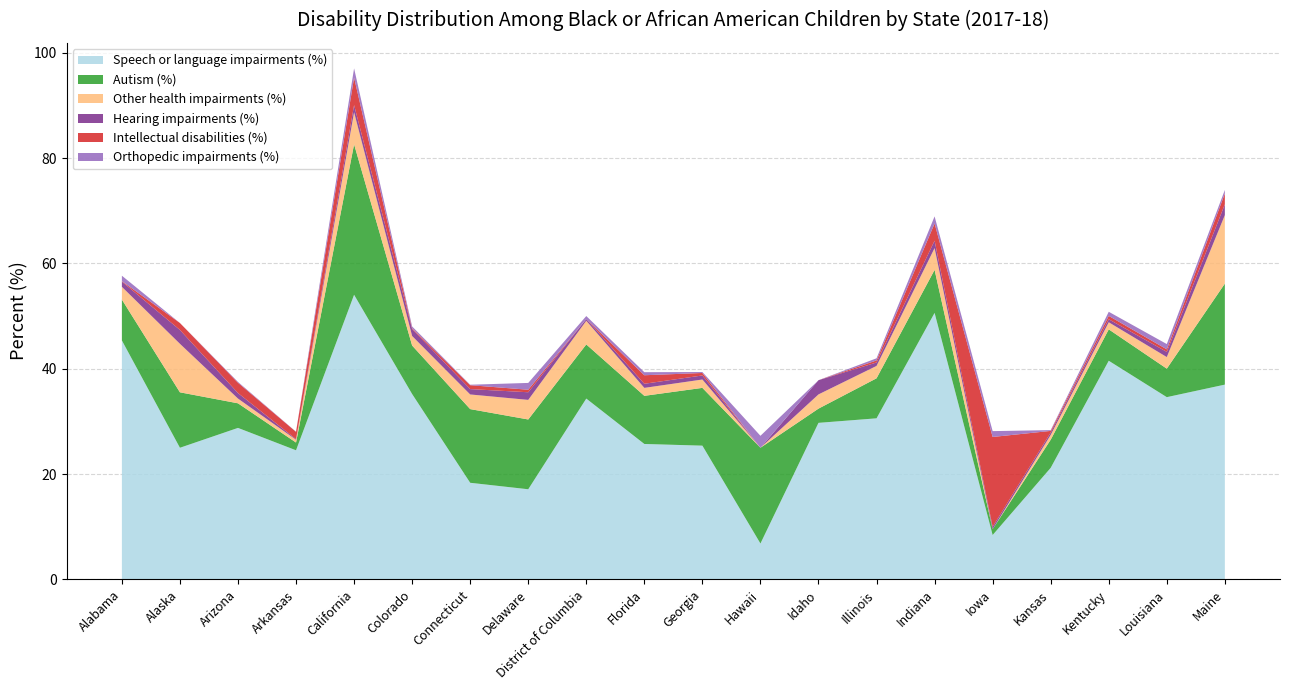

Reading left to right, list all the values displayed in this chart.

Speech or language impairments (%): 45.4	25.0	28.8	24.5	54.0	35.2	18.4	17.1	34.3	25.7	25.4	6.8	29.7	30.6	50.6	8.4	21.2	41.5	34.6	37.0
Autism (%): 7.8	10.5	4.7	1.5	28.6	9.2	14.0	13.2	10.3	9.1	11.0	18.2	2.7	7.6	8.2	1.1	5.3	6.0	5.4	19.2
Other health impairments (%): 2.4	9.2	0.9	0.5	6.1	1.8	2.8	3.7	4.5	1.5	1.6	0.0	2.7	2.4	4.1	0.0	0.9	1.4	2.2	13.0
Hearing impairments (%): 1.0	2.6	1.1	0.1	1.4	1.3	1.0	1.4	0.3	0.8	0.8	0.0	2.7	0.7	1.4	0.4	0.5	0.6	1.0	2.0
Intellectual disabilities (%): 0.1	1.3	2.0	1.4	5.2	0.2	0.7	0.5	0.0	1.6	0.5	0.0	0.0	0.4	3.3	17.1	0.3	0.6	0.5	2.0
Orthopedic impairments (%): 1.0	0.0	0.1	0.0	1.8	0.3	0.1	1.3	0.6	0.6	0.2	2.3	0.0	0.4	1.3	1.1	0.1	0.8	1.0	0.7